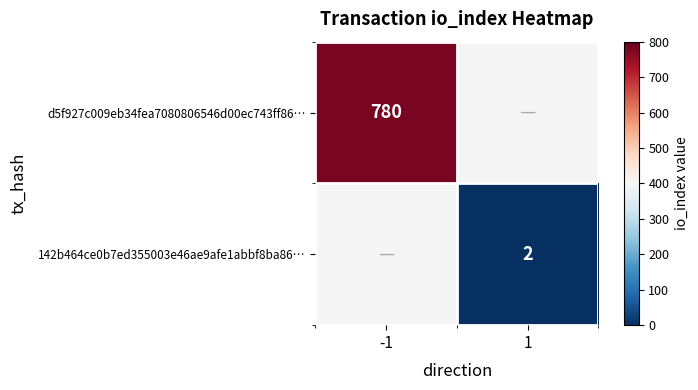

Count the number of data series in this chart.

2